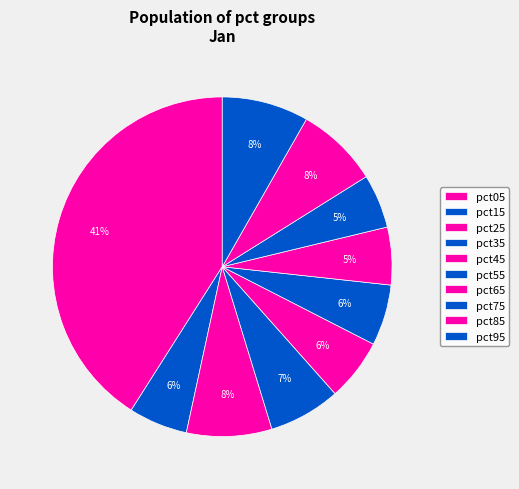

Does any single category account for the majority?

No